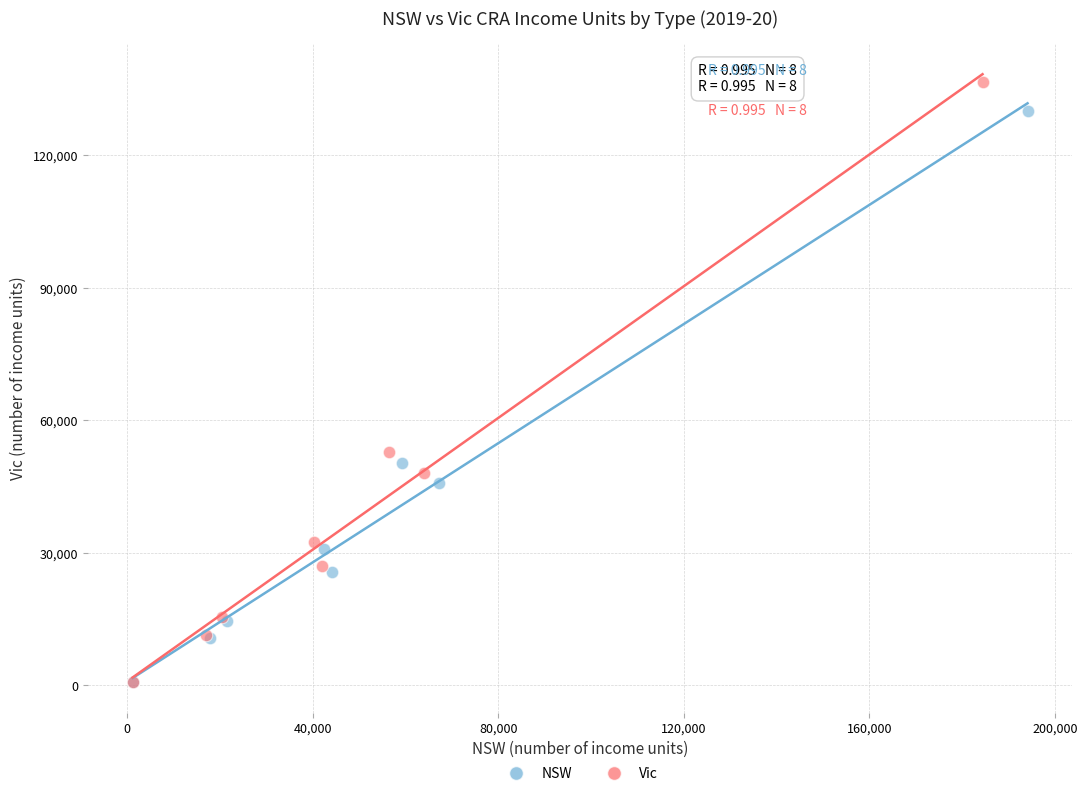

Which series has the largest Y range (max minus min)?

Vic